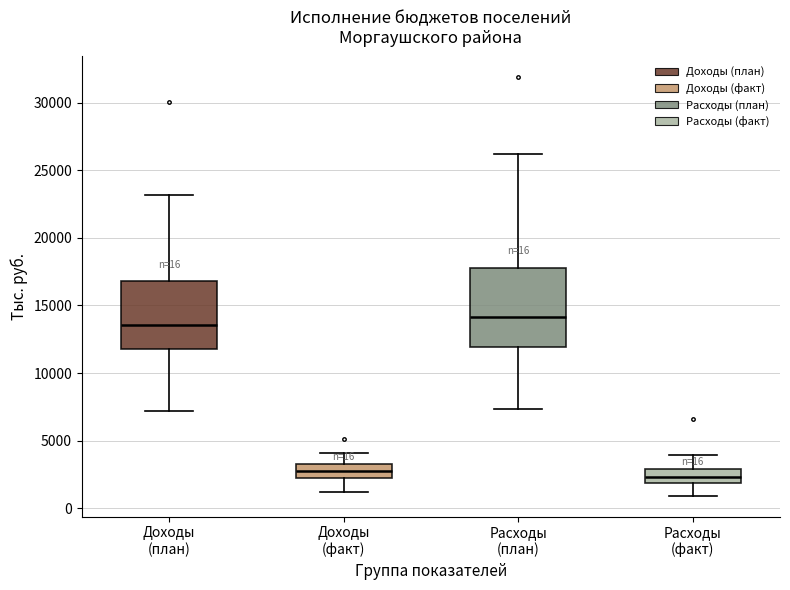

Which box is the tallest, from its lower edge to its upper edge?

Расходы (план)